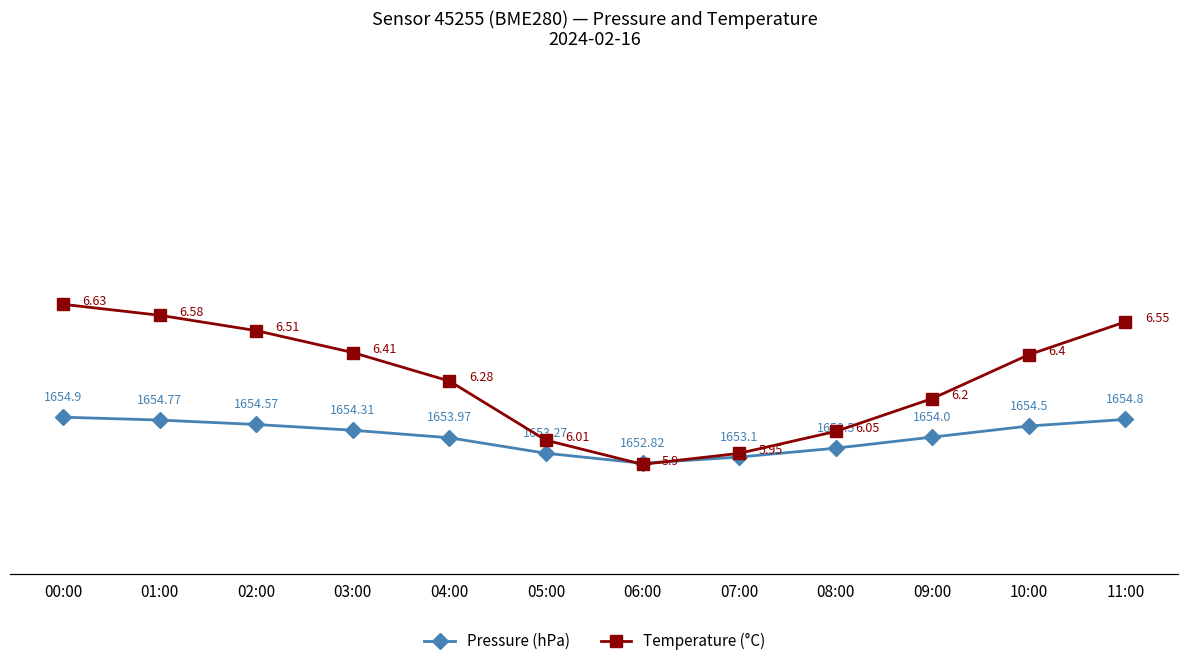

Reading left to right, extract all data points from this chart.

Pressure (hPa): 1654.9	1654.8	1654.6	1654.3	1654.0	1653.3	1652.8	1653.1	1653.5	1654.0	1654.5	1654.8
Temperature (°C): 6.6	6.6	6.5	6.4	6.3	6.0	5.9	6.0	6.0	6.2	6.4	6.5